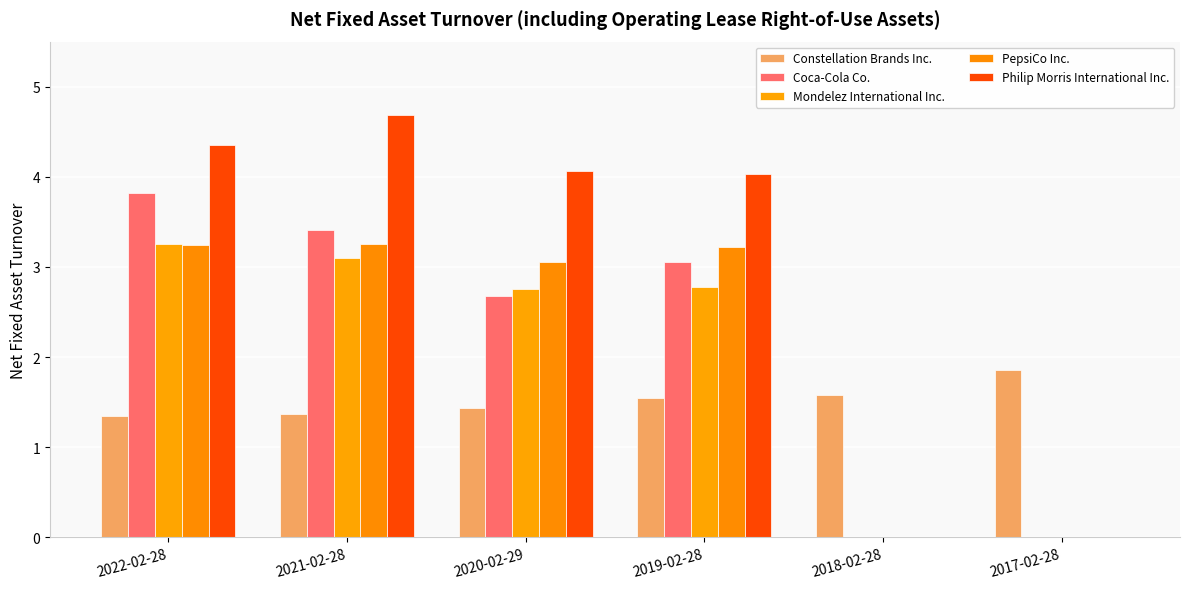

At 2021-02-28, list the series in order from largest to smallest.

Philip Morris International Inc., Coca-Cola Co., PepsiCo Inc., Mondelez International Inc., Constellation Brands Inc.